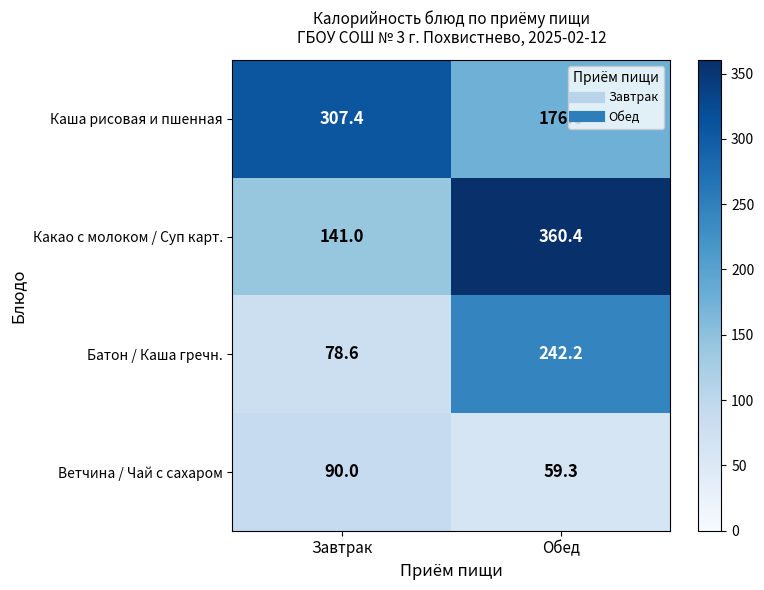

Reading left to right, extract all data points from this chart.

Каша рисовая и пшенная: 307.4	176.6
Какао с молоком / Суп карт.: 141.0	360.4
Батон / Каша гречн.: 78.6	242.2
Ветчина / Чай с сахаром: 90.0	59.3